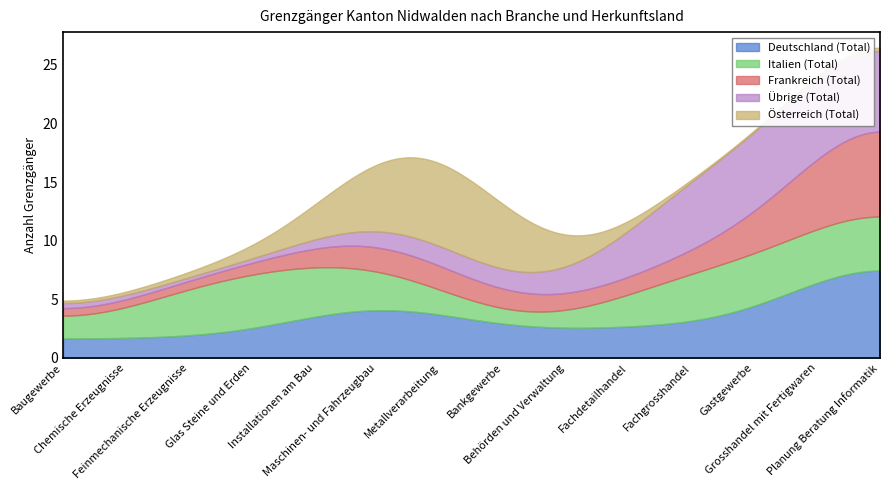

What is the highest value of the Deutschland (Total) series?

7.5